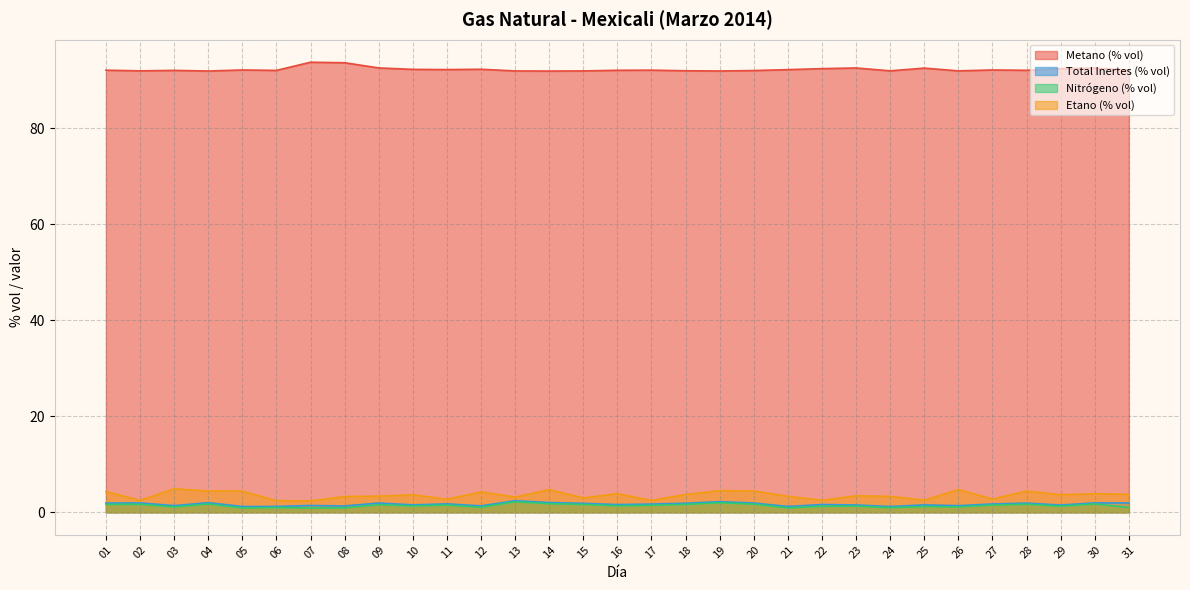

The value of Nitrógeno (% vol) at 22 is 1.7. True or false?

False